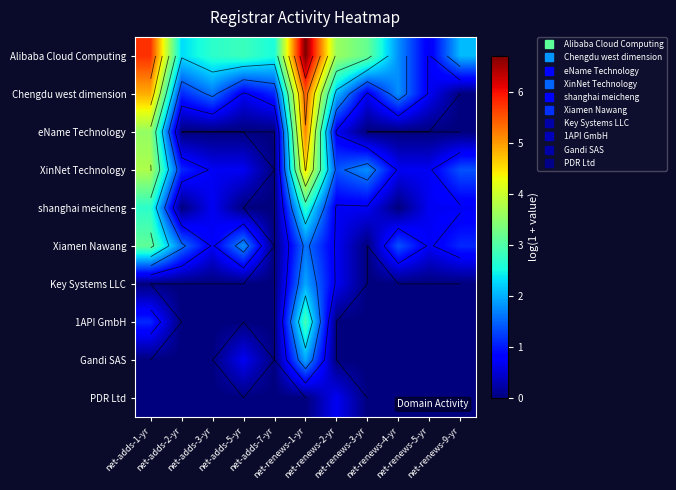

True or false: eName Technology has a value of -1.7 at net-adds-7-yr.

False